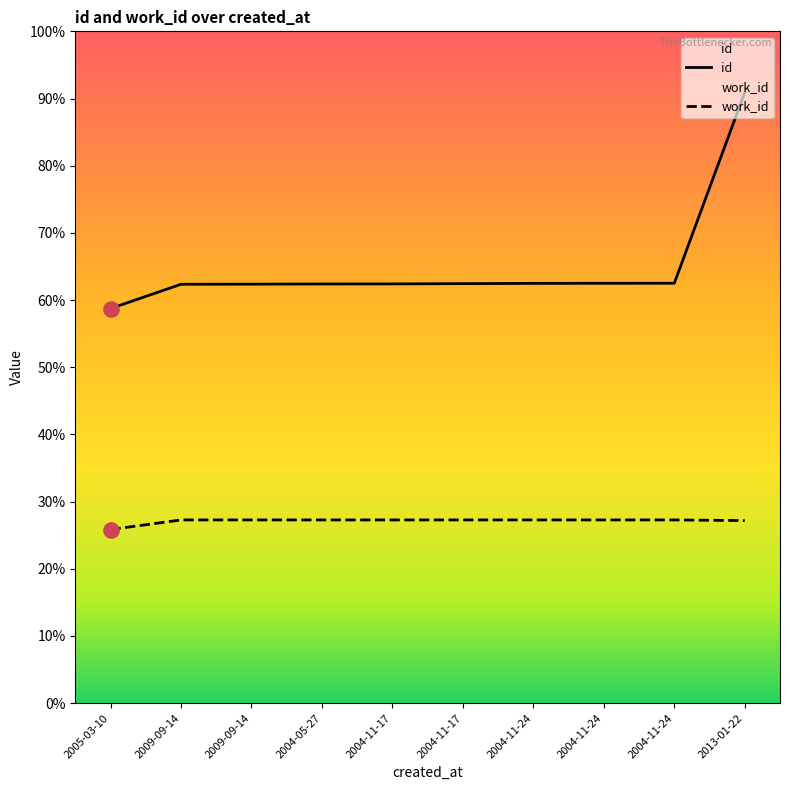

Which series has the largest Y range (max minus min)?

id